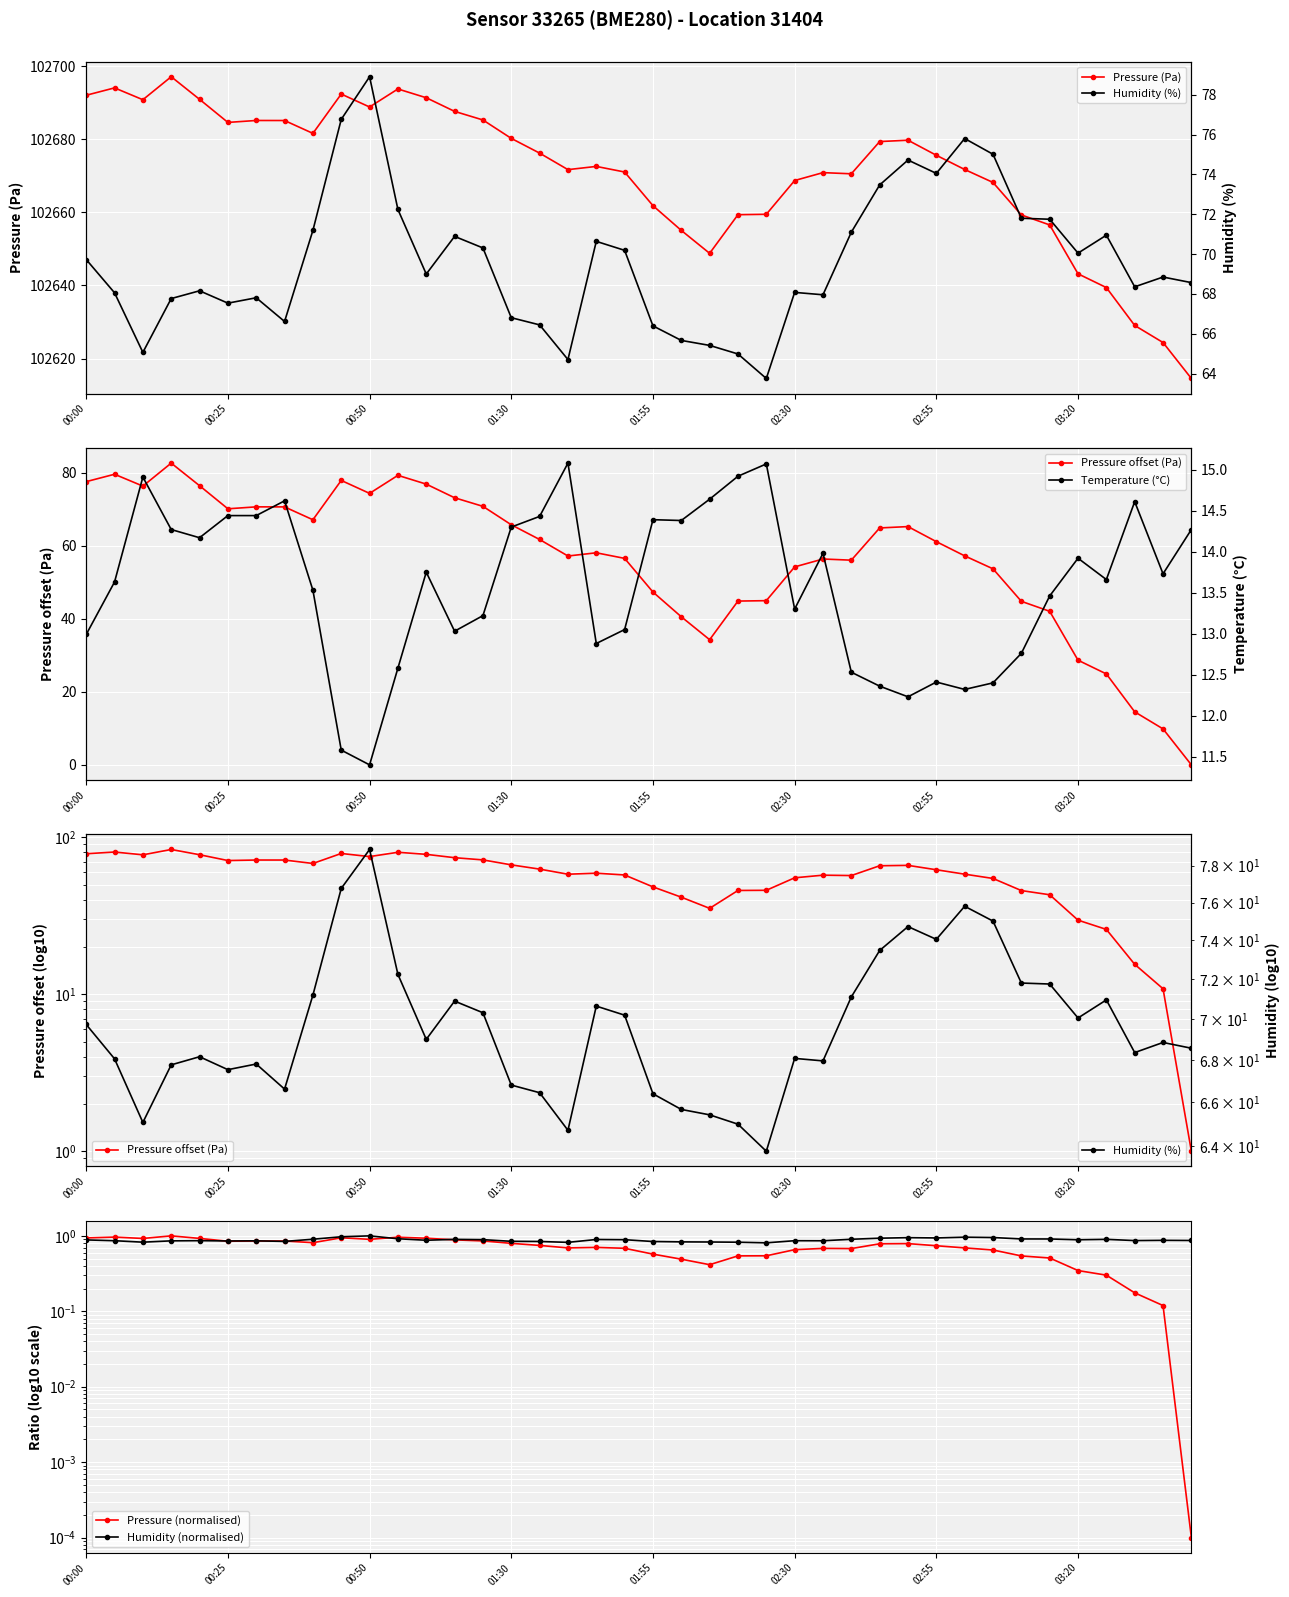

What is the maximum value for Pressure (Pa)?

102697.1